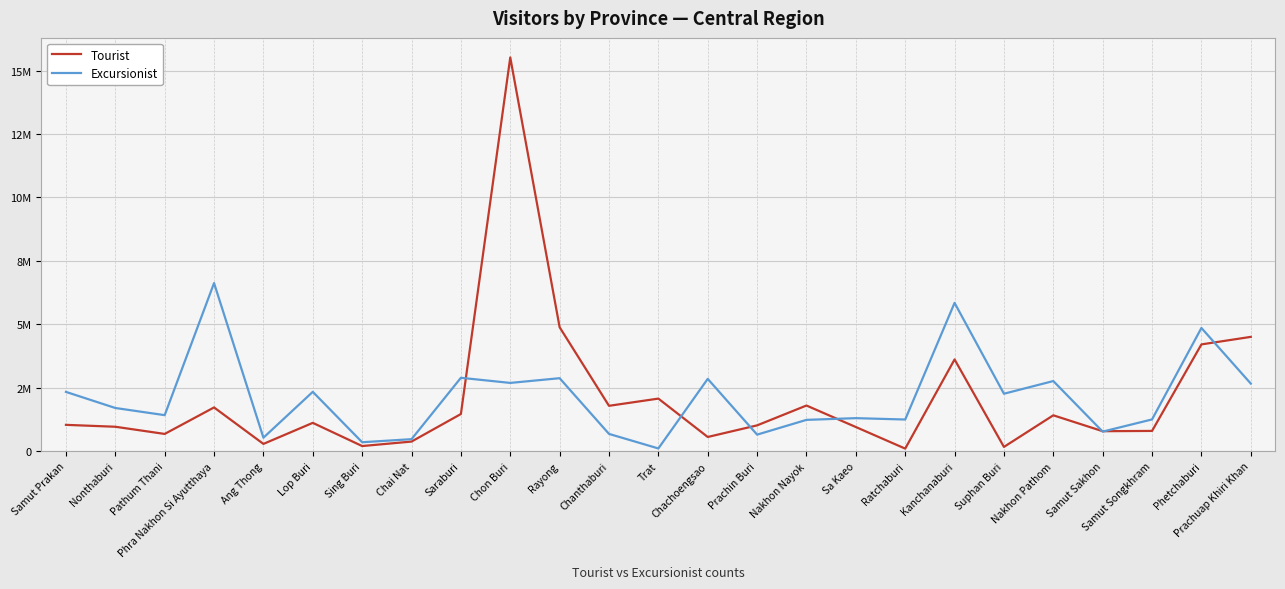

Is this an area chart (filled region under the line)?

No